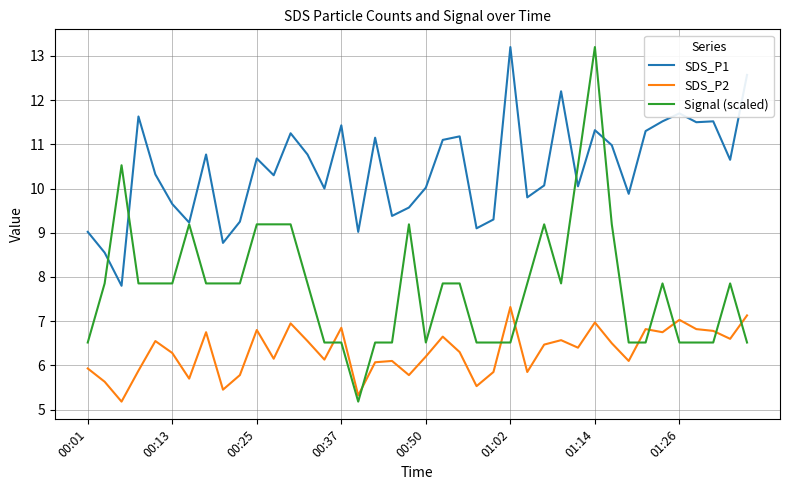

What is the highest value of the SDS_P2 series?

7.3